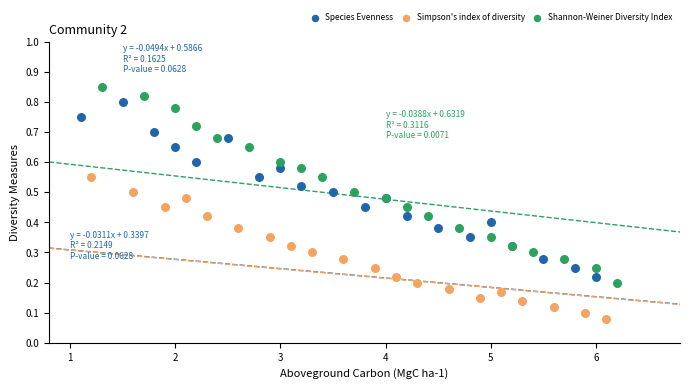

Which series contains the highest Y value?

Shannon-Weiner Diversity Index